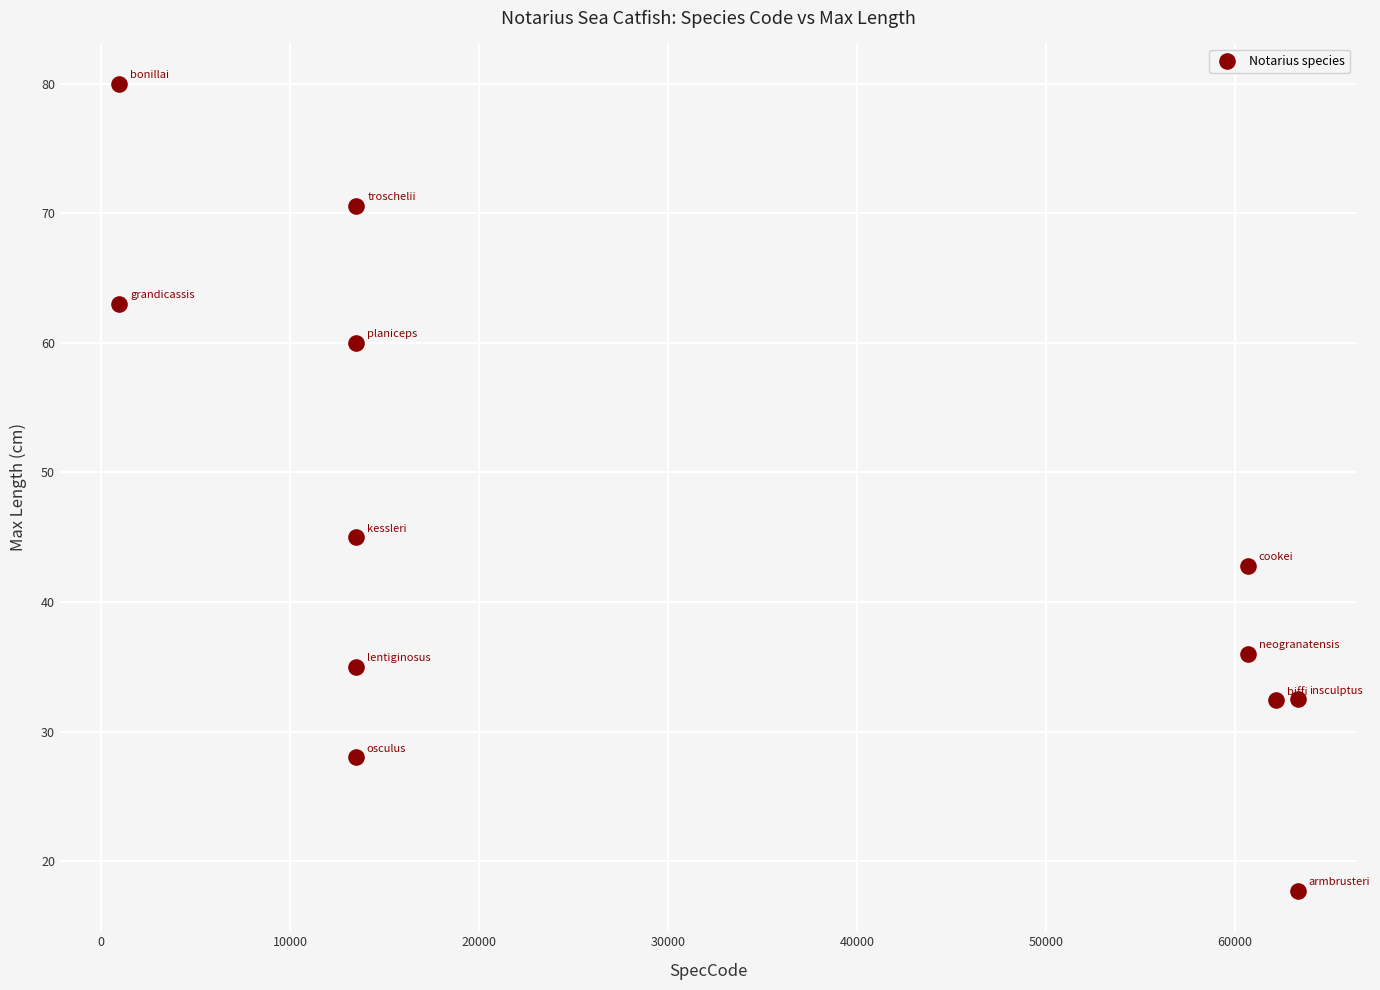

What Y value in the scatter plot is closest to 48?

45.0